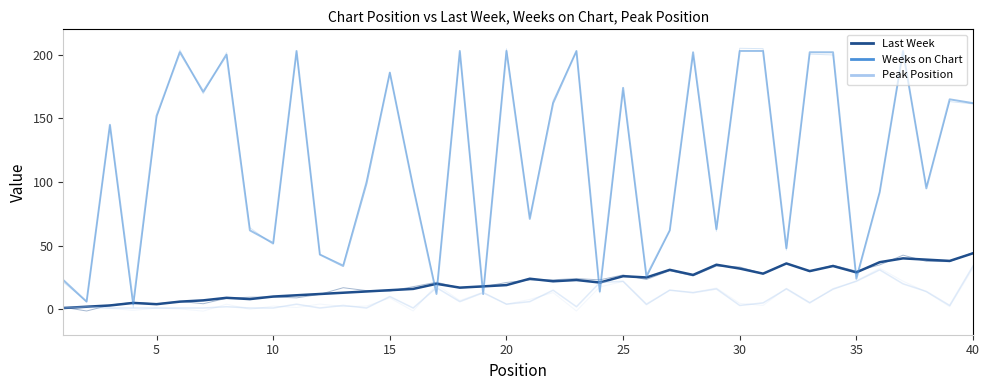

What is the minimum value shown in the chart?

1